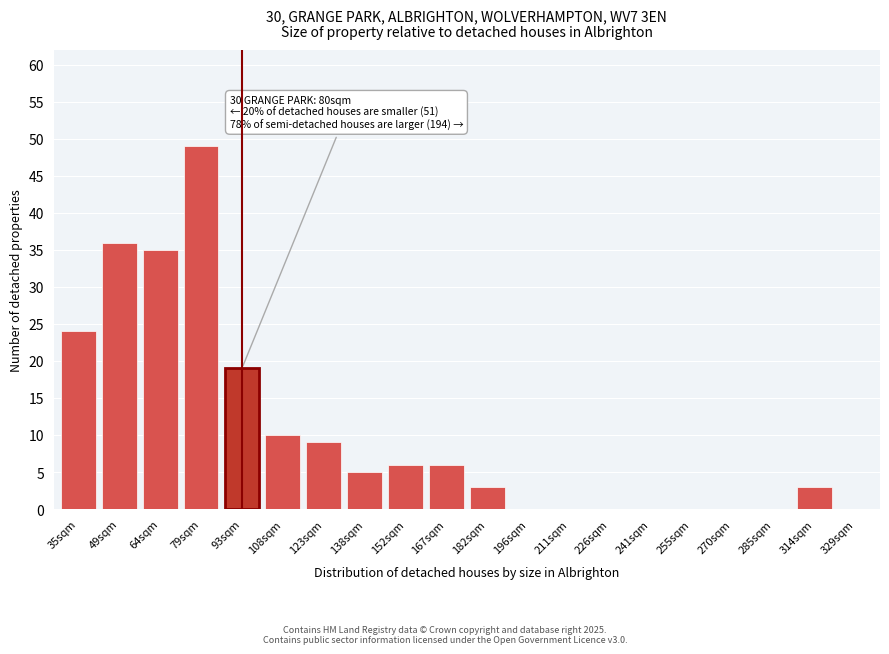

Reading left to right, transcribe all the data shown in this chart.

35sqm=24	49sqm=36	64sqm=35	79sqm=49	93sqm=19	108sqm=10	123sqm=9	138sqm=5	152sqm=6	167sqm=6	182sqm=3	196sqm=0	211sqm=0	226sqm=0	241sqm=0	255sqm=0	270sqm=0	285sqm=0	314sqm=3	329sqm=0